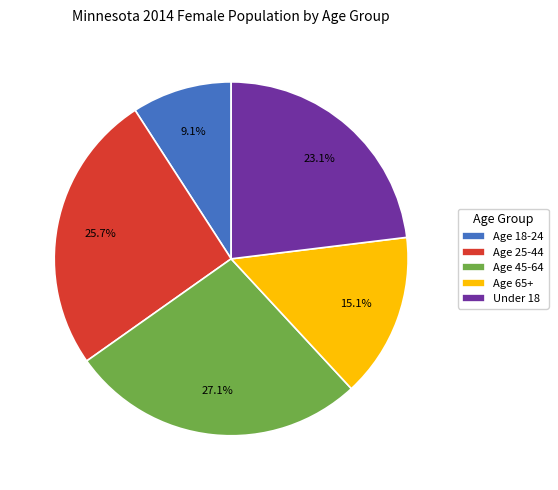

How many segments does this pie chart have?

5